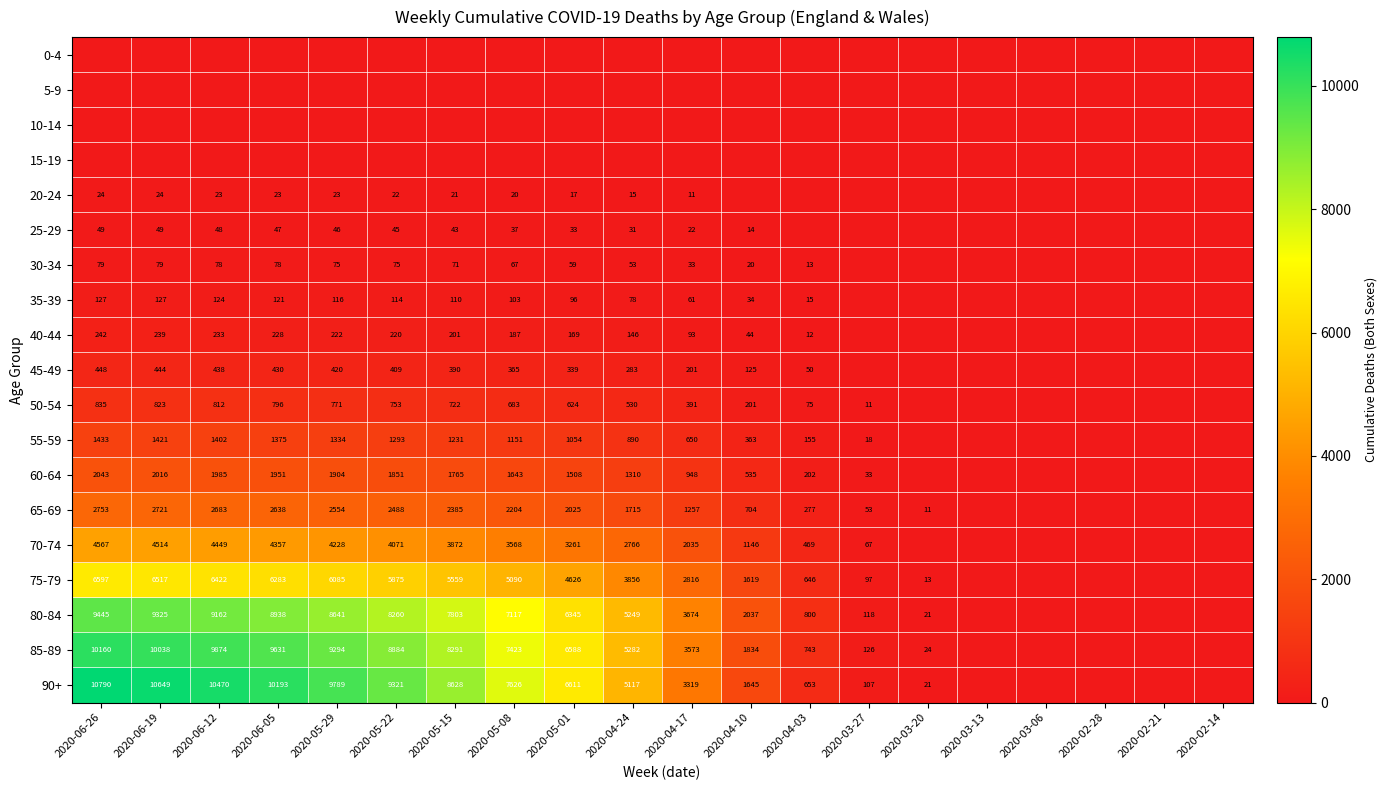

What is the sum of the 75-79 values at 2020-06-26 and 2020-04-17?

9413